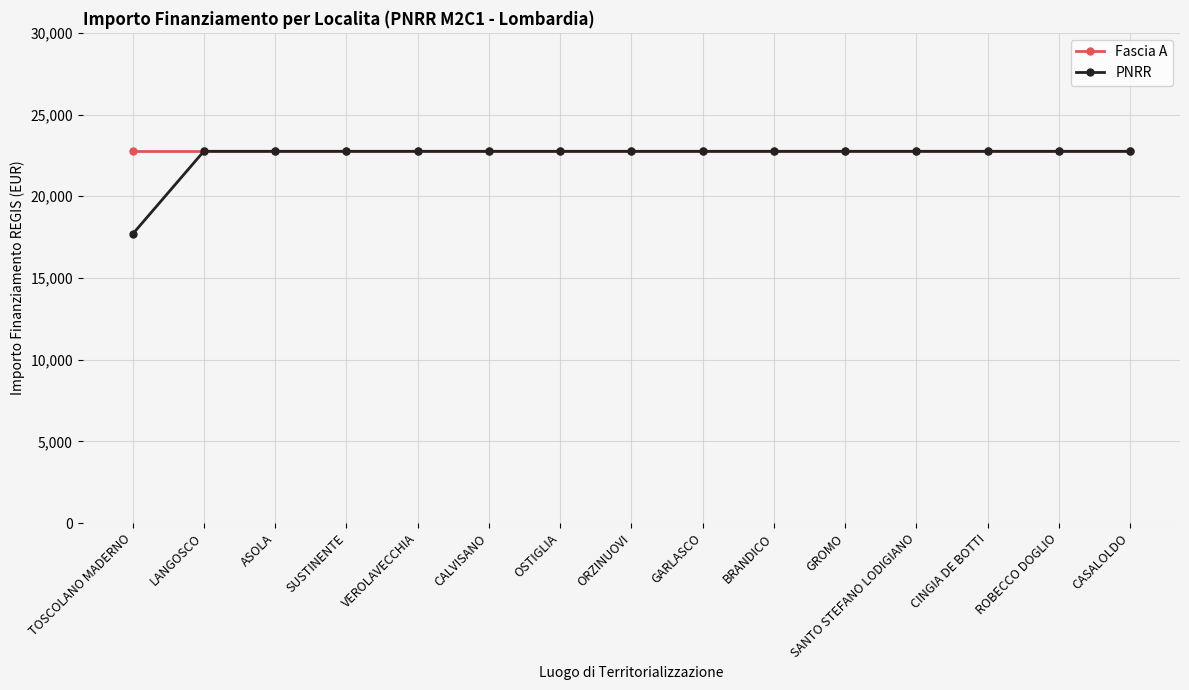

What is the maximum value for PNRR?

22750.0